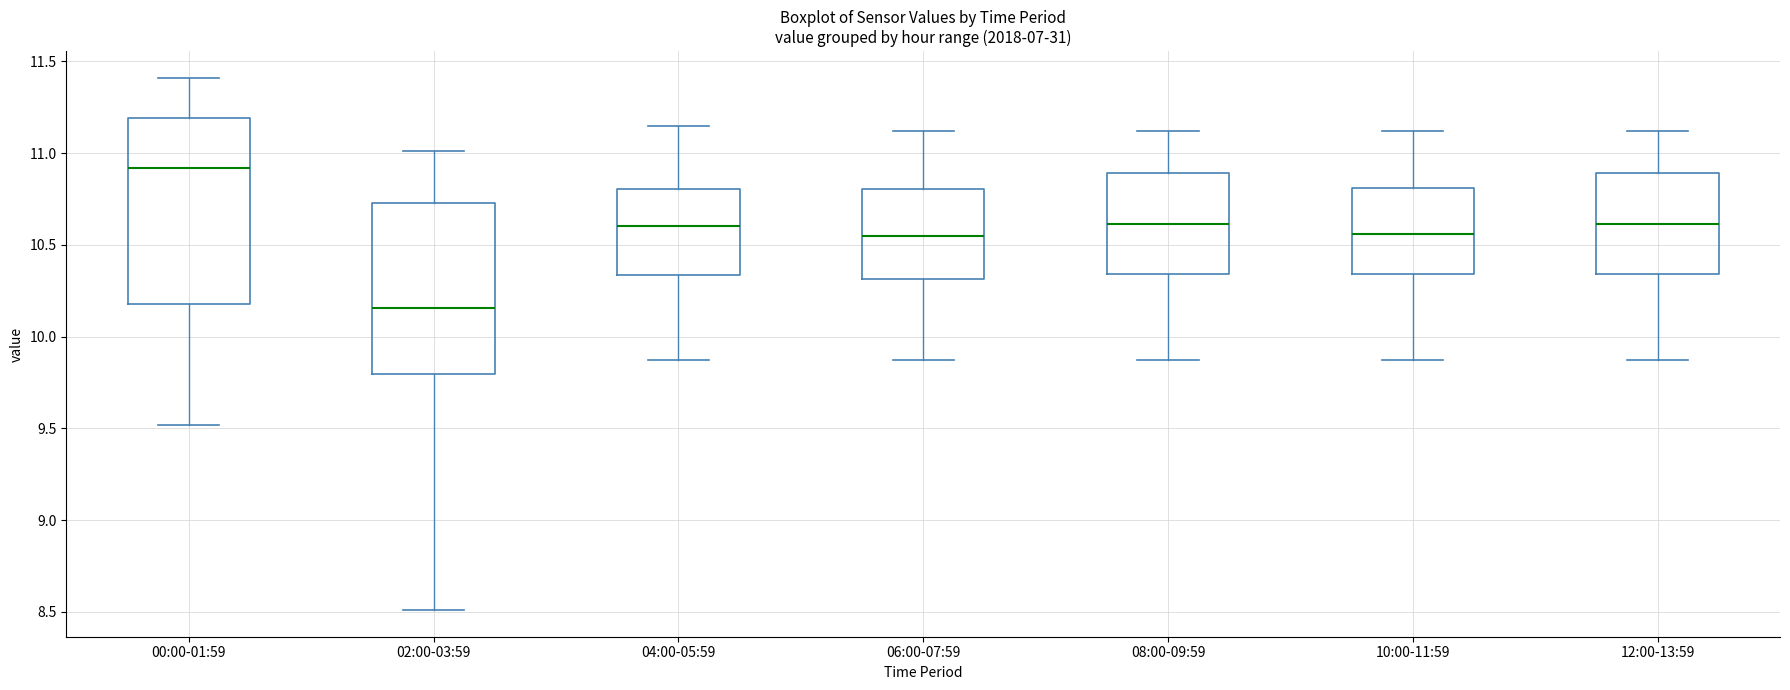

Which box is the tallest, from its lower edge to its upper edge?

00:00-01:59